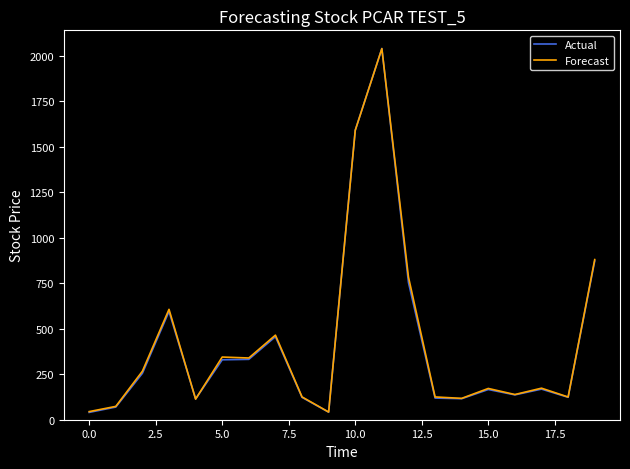

Which series has the largest range (max minus min)?

Actual